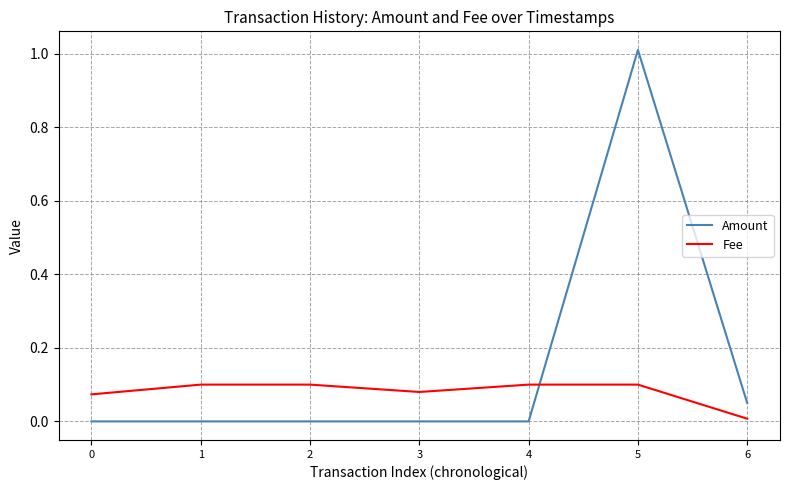

List the series in order of their overall mean, lowest first.

Fee, Amount